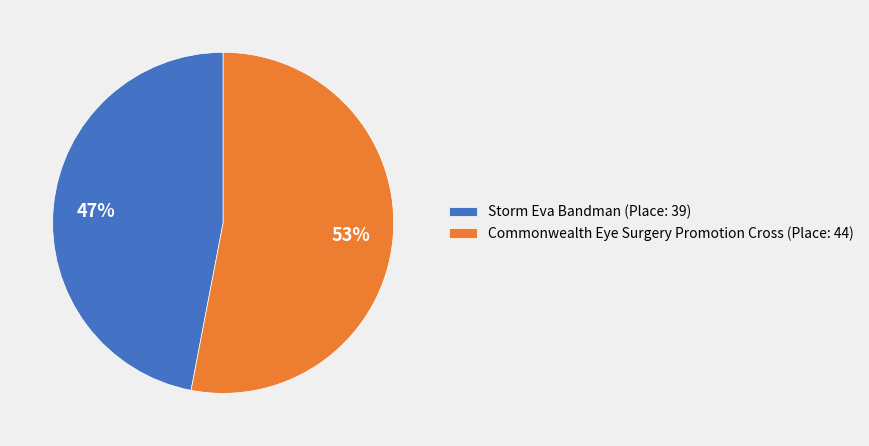

Rank the categories by value from highest to lowest.

Commonwealth Eye Surgery Promotion Cross, Storm Eva Bandman